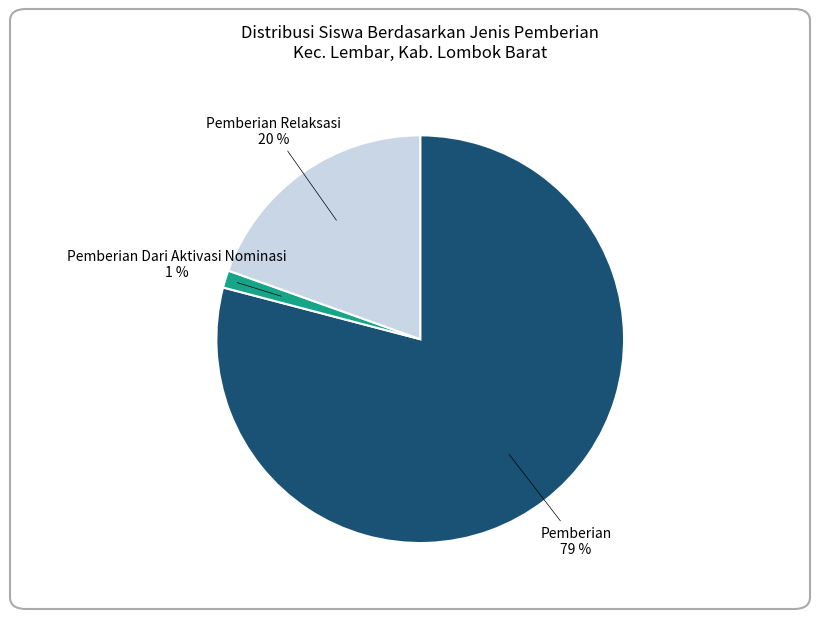

To the nearest percent, what percentage of the pie is Pemberian Relaksasi?

20%